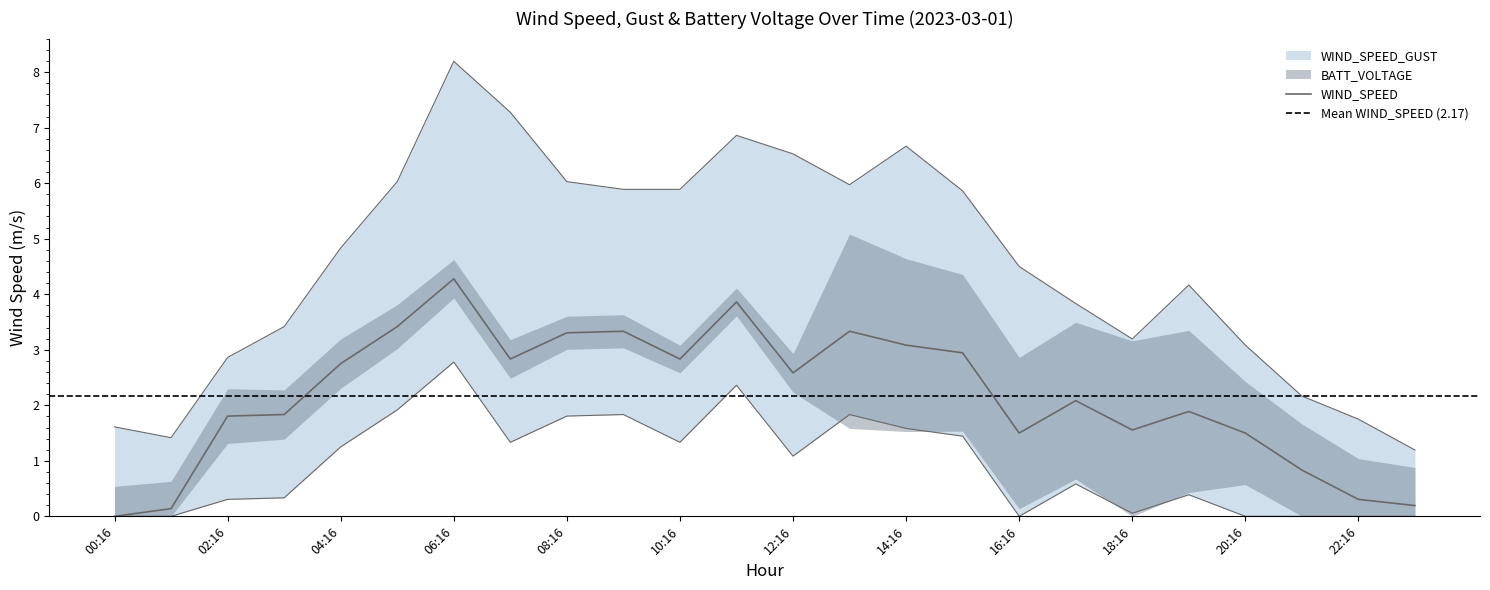

What is the approximate value of WIND_SPEED at 05:16?

3.4